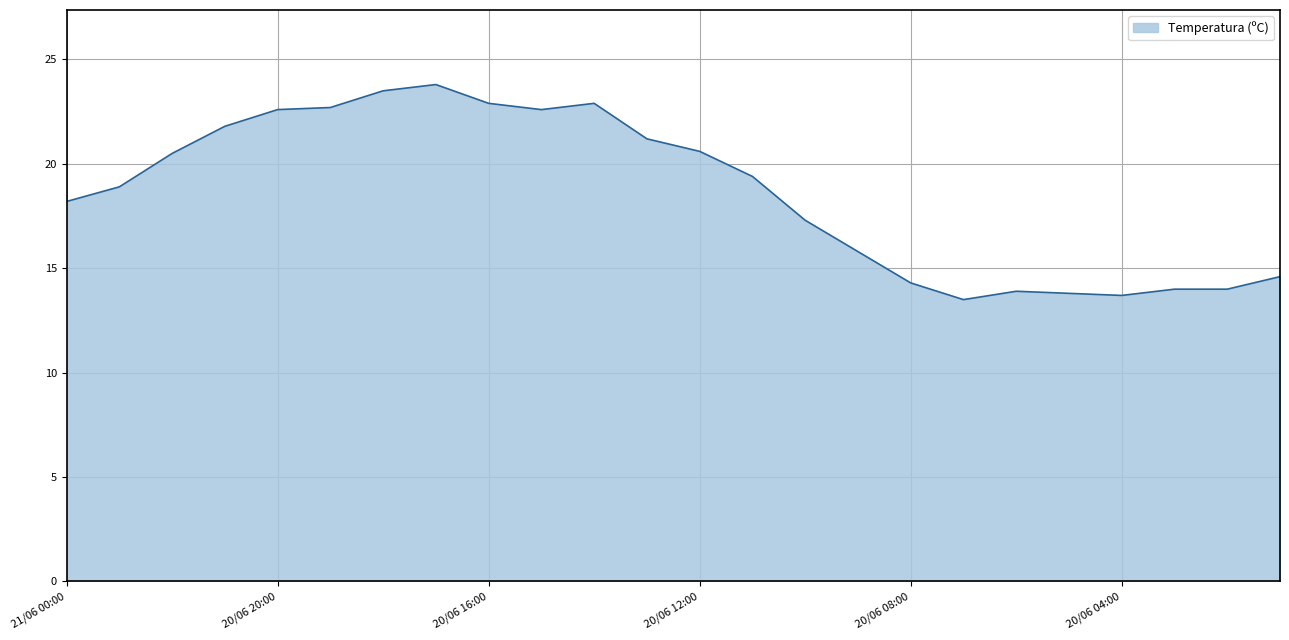

What is the maximum value shown in the chart?

23.8